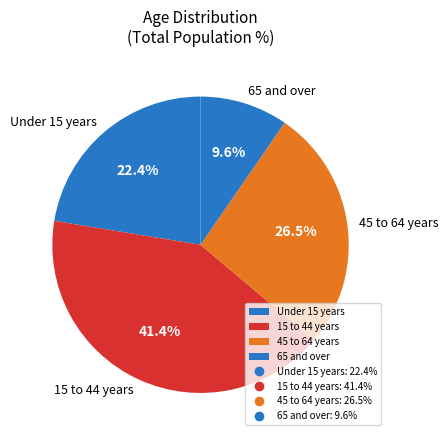

What is the ratio of the value at 45 to 64 years to the value at Under 15 years?

1.2